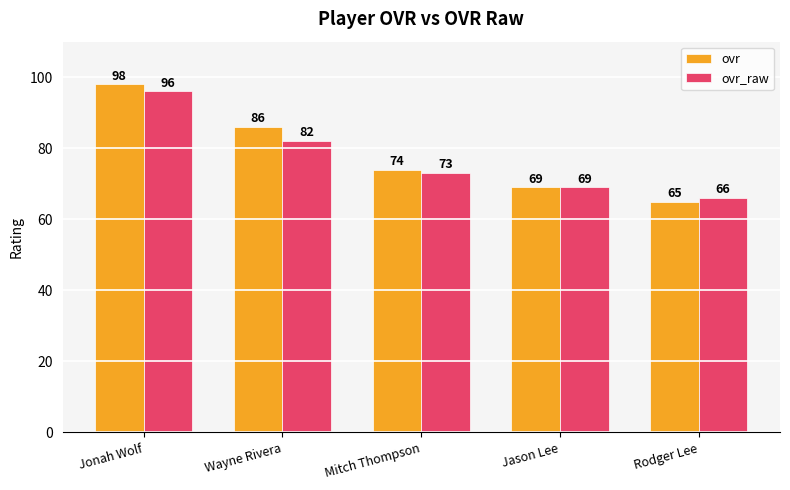

At which label does ovr_raw reach its peak?

Jonah Wolf